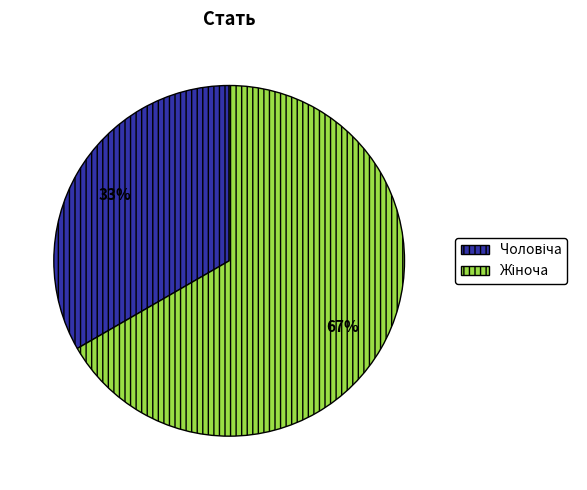

To the nearest percent, what is the average slice percentage?

50%